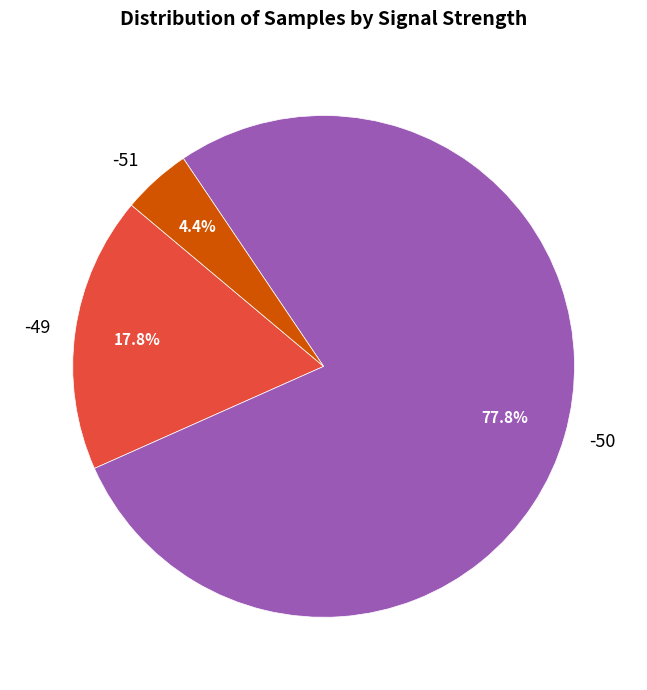

Which has a higher value, -49 or -50?

-50